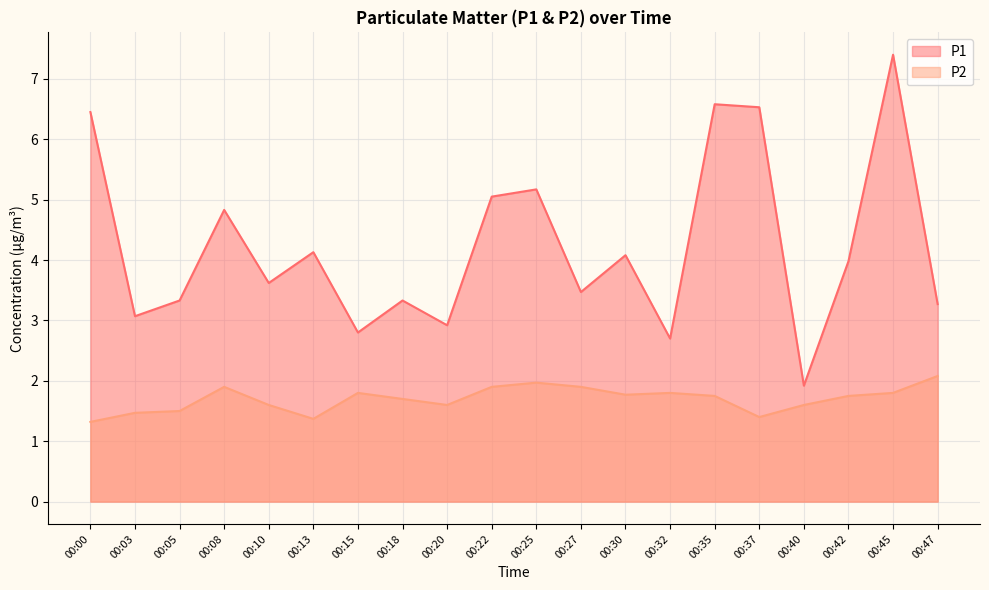

Where is P1 nearest to the value 4?

00:42